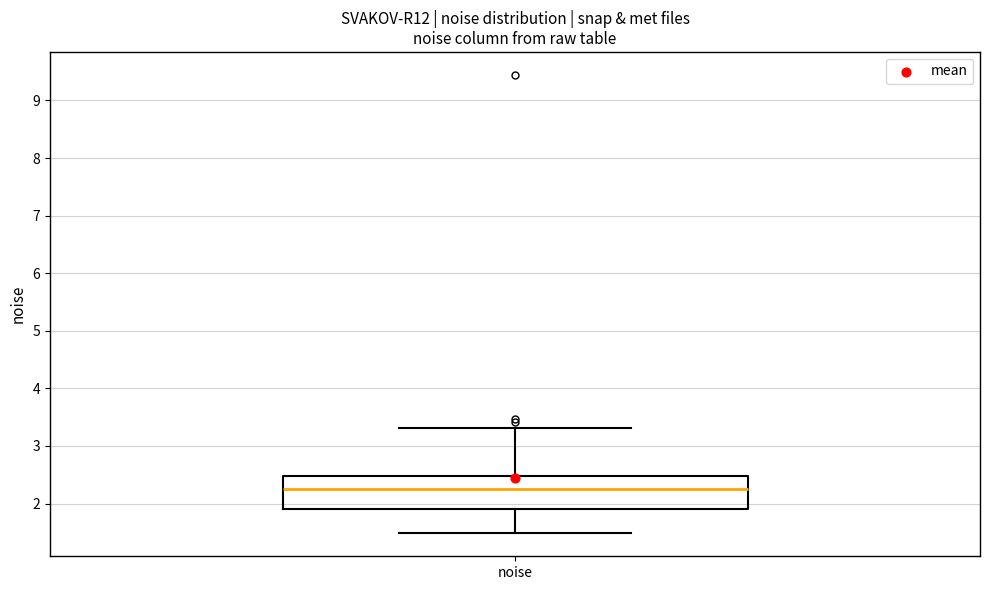

Where is the upper edge of the box for noise on the y-axis? The values are not printed on the chart, so give them approximately, as read against the axis.

2.5